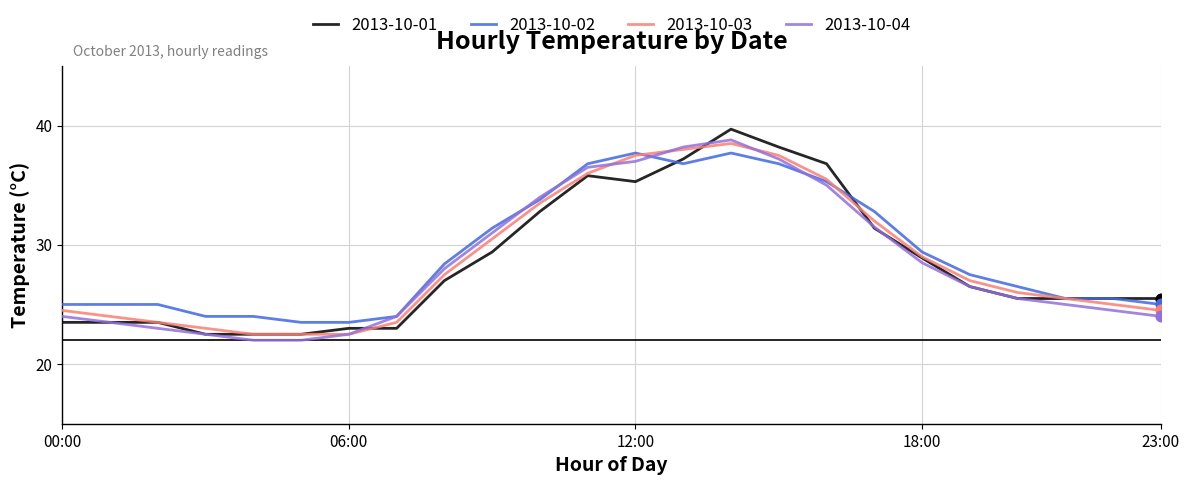

What are all the series names shown in the legend?

2013-10-01, 2013-10-02, 2013-10-03, 2013-10-04